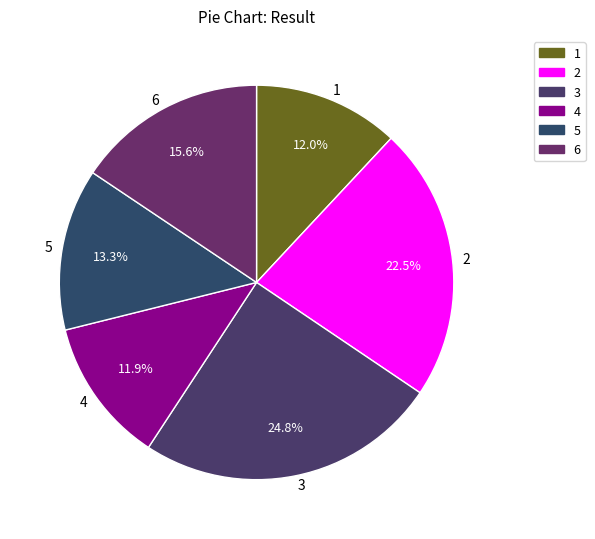

Between 3 and 5, which is larger?

3